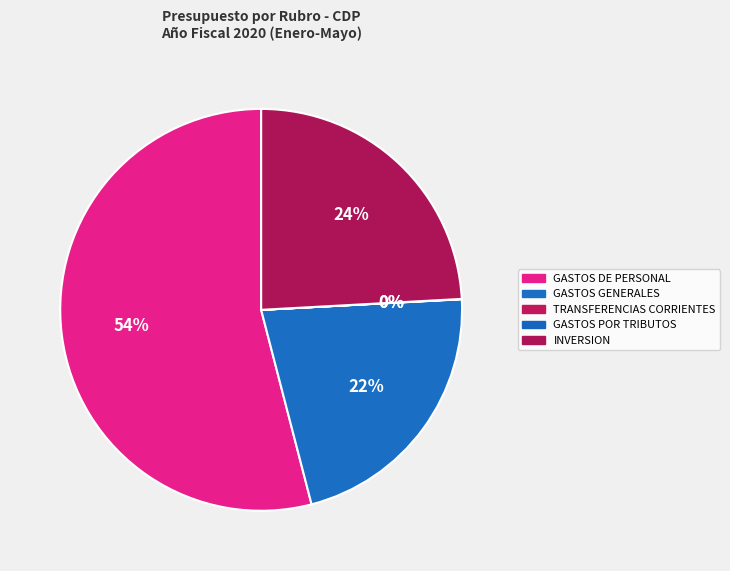

What is the change in value from GASTOS DE PERSONAL to GASTOS GENERALES?

-57319064756